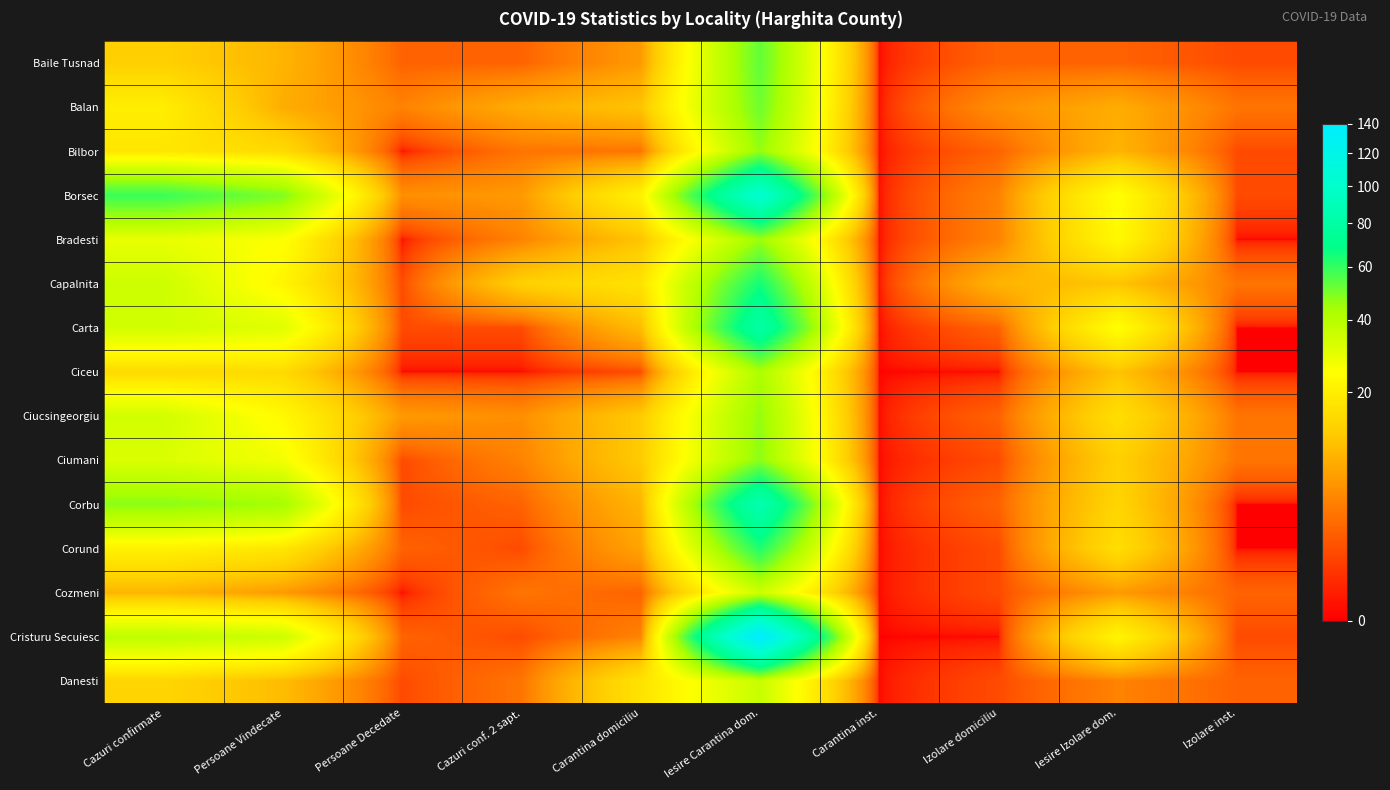

Between Cazuri confirmate and Iesire Carantina dom., which series saw the biggest shift?

Cristuru Secuiesc